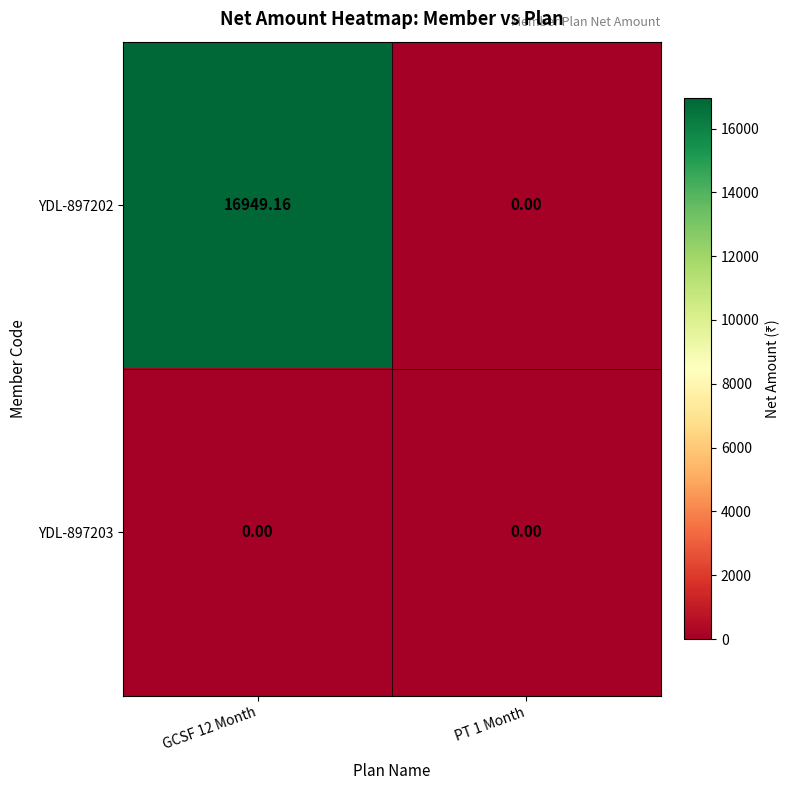

Is the value of YDL-897202 at GCSF 12 Month greater than the value of YDL-897203 at GCSF 12 Month?

Yes